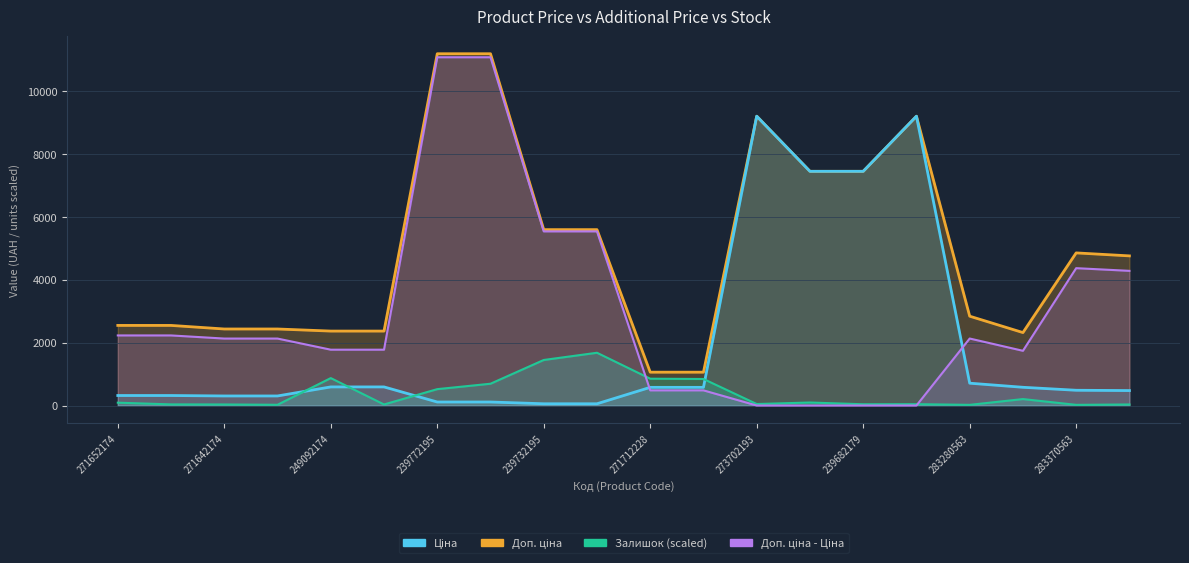

In Залишок, how many points are higher than both neighbors (excluding endpoints)?

5